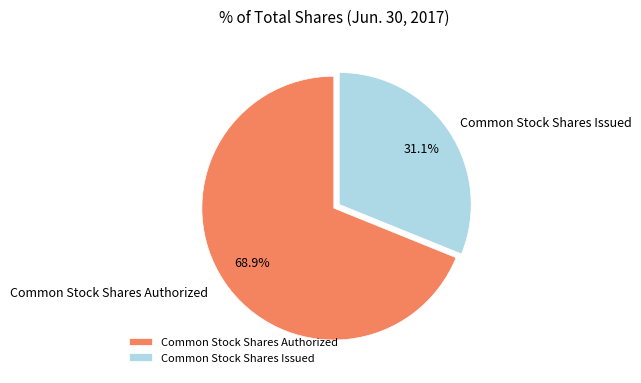

How many slices are in this pie chart?

2